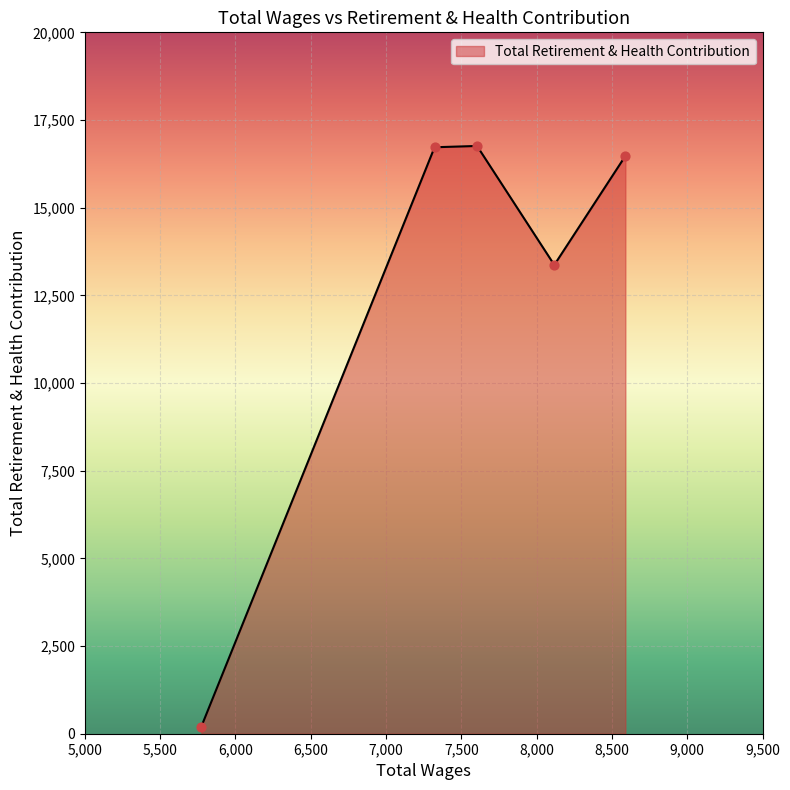

How many interior local valleys (lower than both neighbors) does the data have?

1